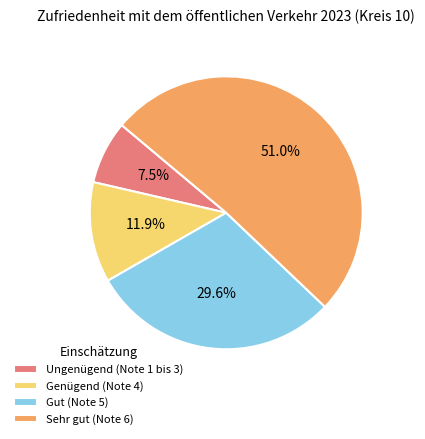

How many slices are in this pie chart?

4